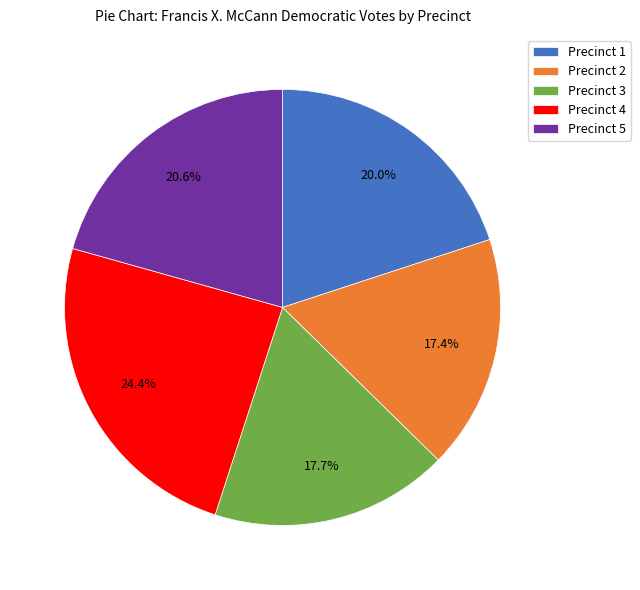

Between Precinct 1 and Precinct 3, which is larger?

Precinct 1